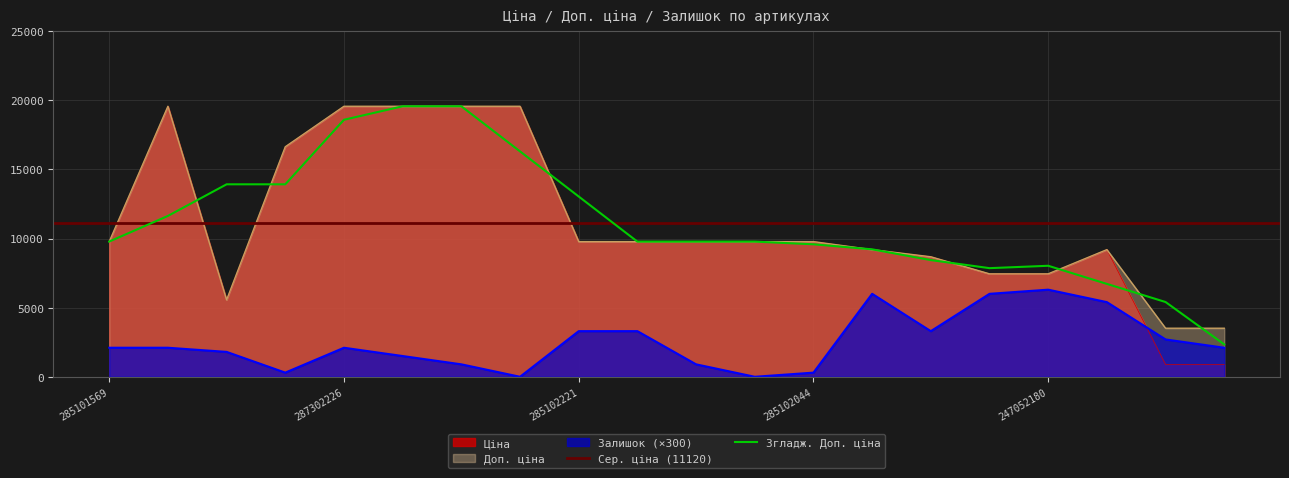

True or false: Доп. ціна and Залишок cross at least once.

False